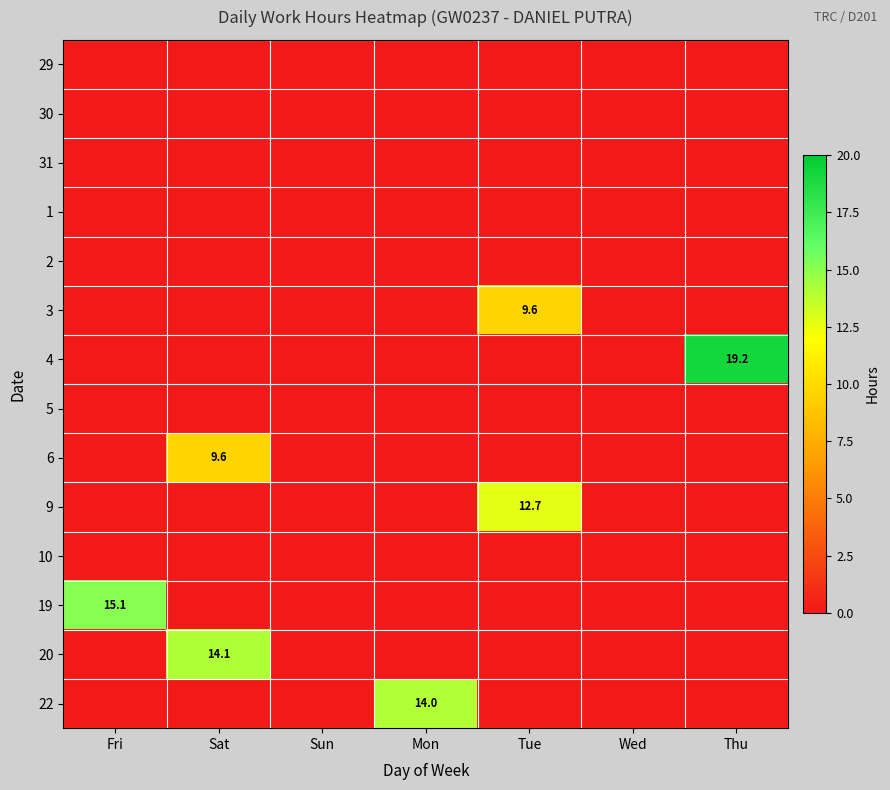

Rank the series at Fri from highest to lowest value.

19, 29, 30, 31, 1, 2, 3, 4, 5, 6, 9, 10, 20, 22